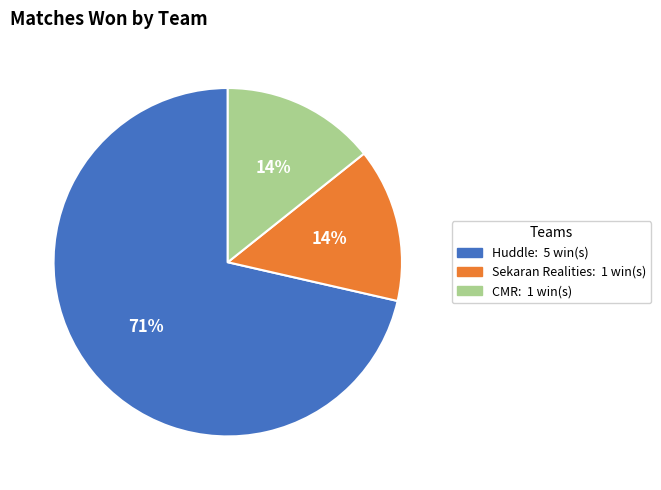

Is there any slice that represents more than half of the pie?

Yes